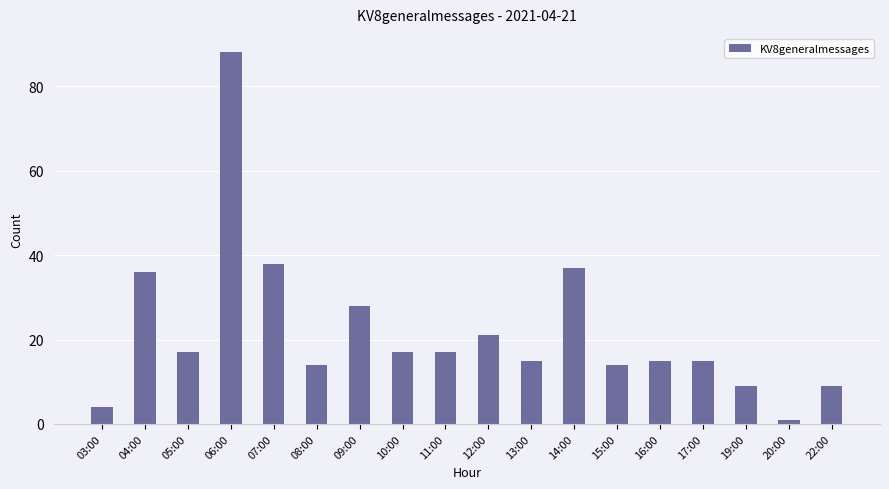

At which label does the data first exceed 17?

04:00